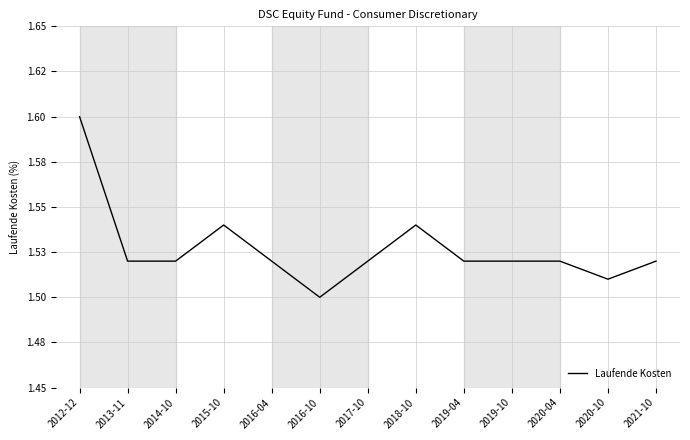

What is the sum of all values?

19.9